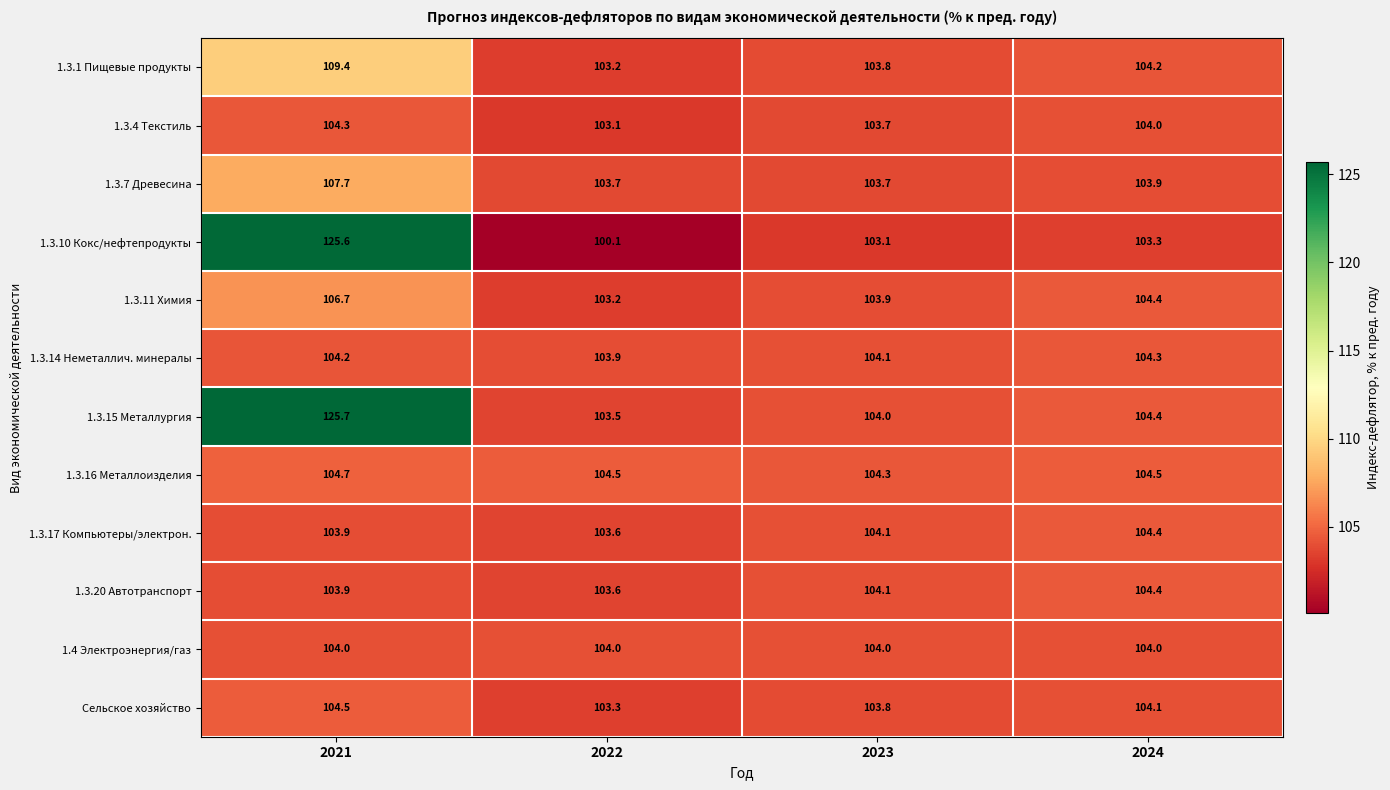

What is the sum of the 1.3.11 Химия values at 2022 and 2021?

209.9